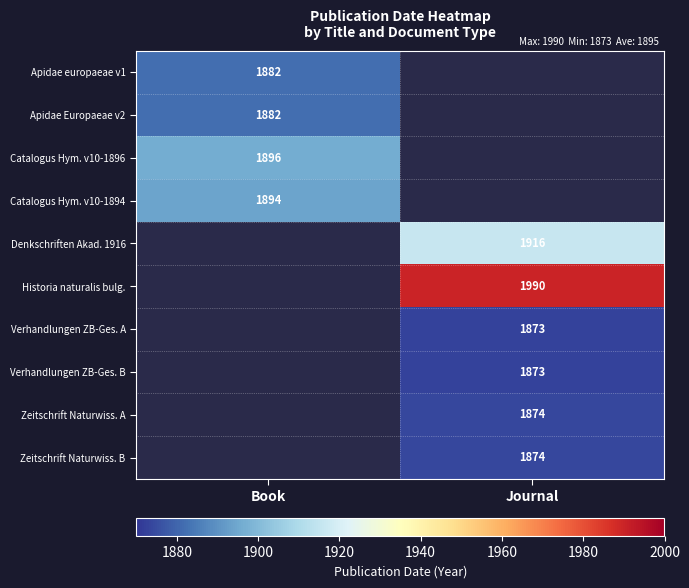

True or false: Zeitschrift Naturwiss. B has a value of 1874 at Journal.

True